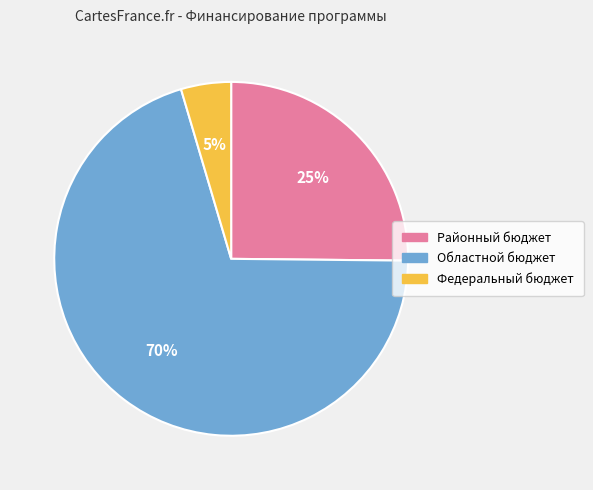

Is there any slice that represents more than half of the pie?

Yes